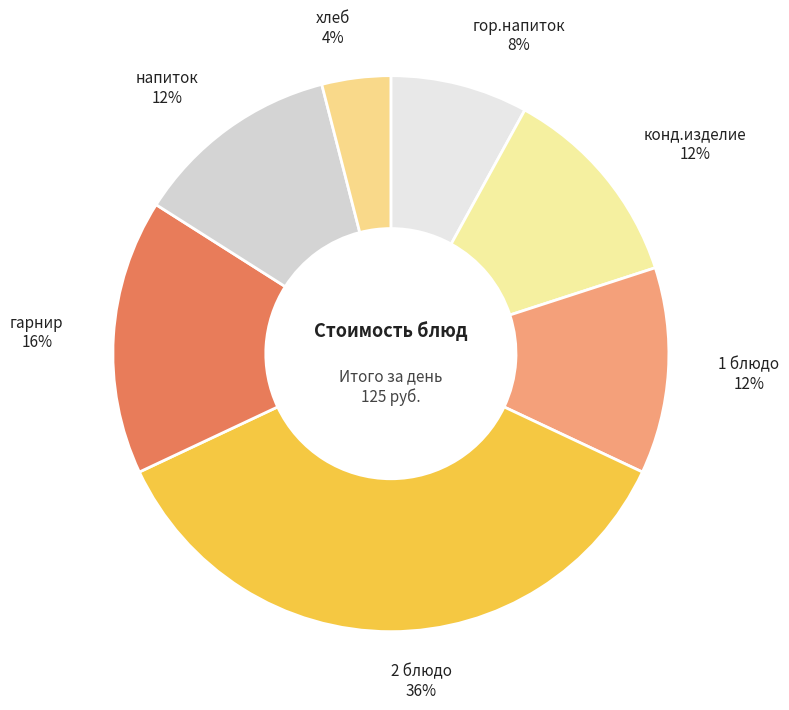

Is the sum of напиток and 2 блюдо greater than half?

No